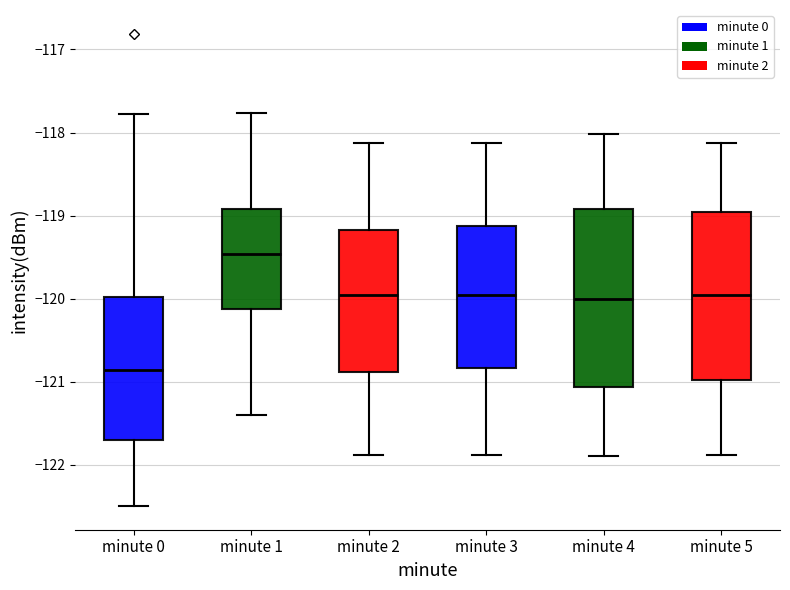

Which box is the tallest, from its lower edge to its upper edge?

minute 4